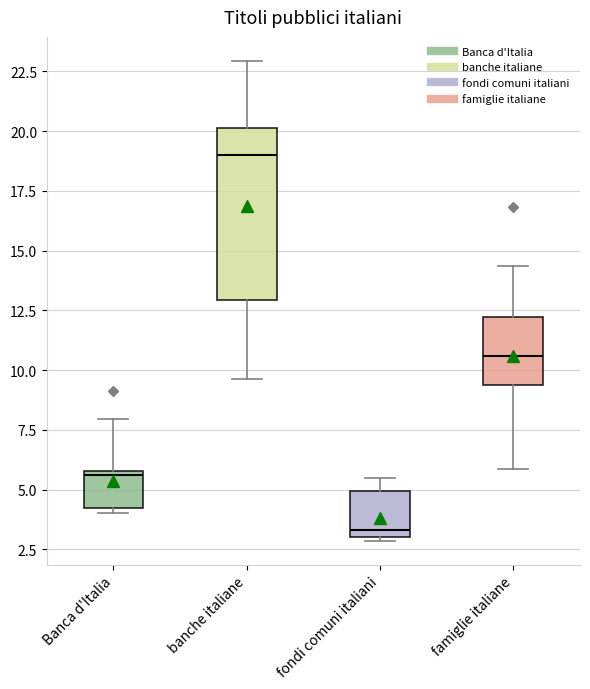

Reading left to right, transcribe this box plot: for each box, give where its median line is, the range the box spans, and where its two whiskers end, as read against the y-axis. The values are not printed on the chart, so give them approximately, as read against the axis.

Banca d'Italia: median 5.5, box 4.0 to 6.0, whiskers 4.0 (just below the box's lower edge) to 8.0
banche italiane: median 19.0, box 13.0 to 20.0, whiskers 9.5 to 23.0
fondi comuni italiani: median 3.5, box 3.0 to 5.0, whiskers 3.0 to 5.5
famiglie italiane: median 10.5, box 9.5 to 12.0, whiskers 6.0 to 14.5